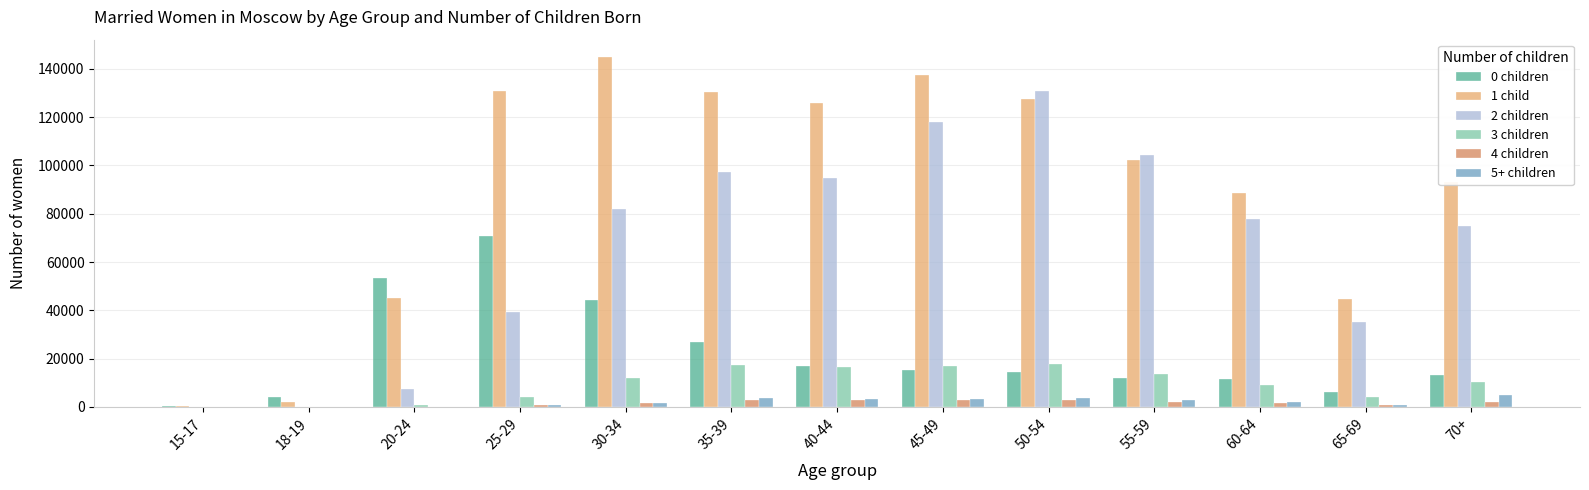

The 0 children series shows 2652 at 60-64. True or false?

False